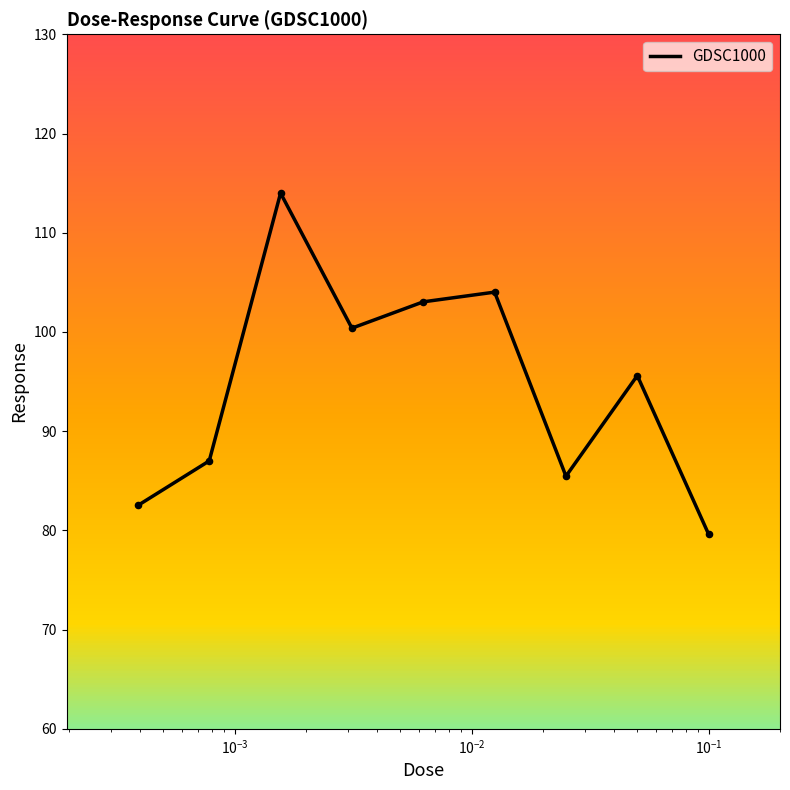

What is the difference between the maximum and minimum values?

34.4